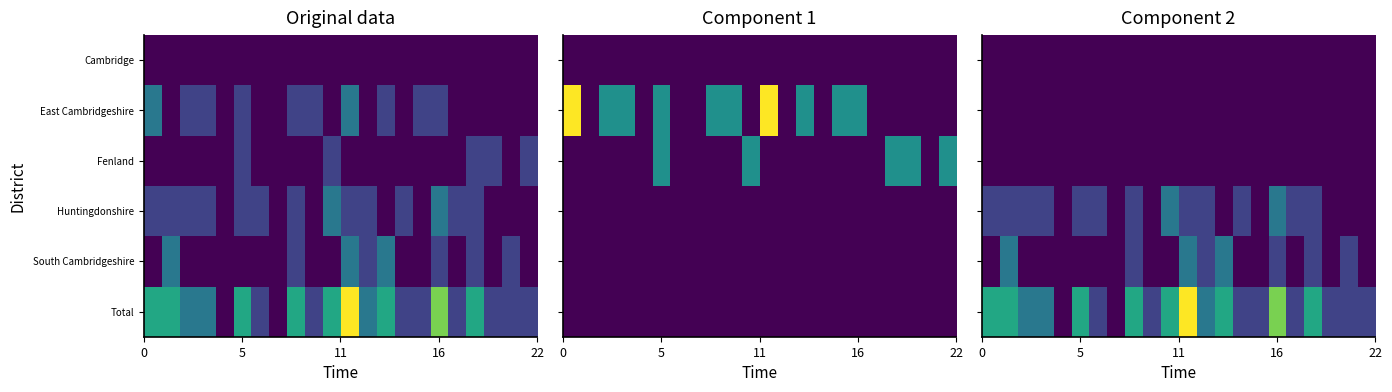

How many positive values does the Huntingdonshire series have?

14